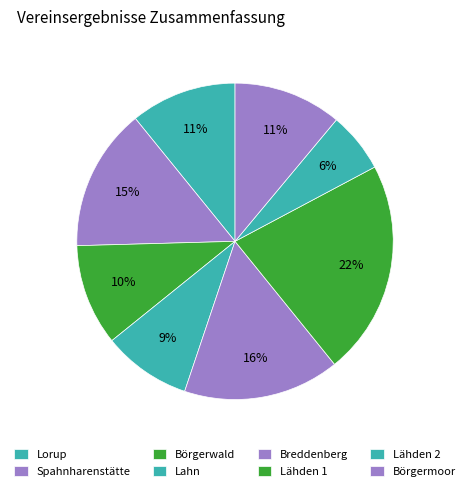

To the nearest percent, what portion does Börgermoor represent?

11%